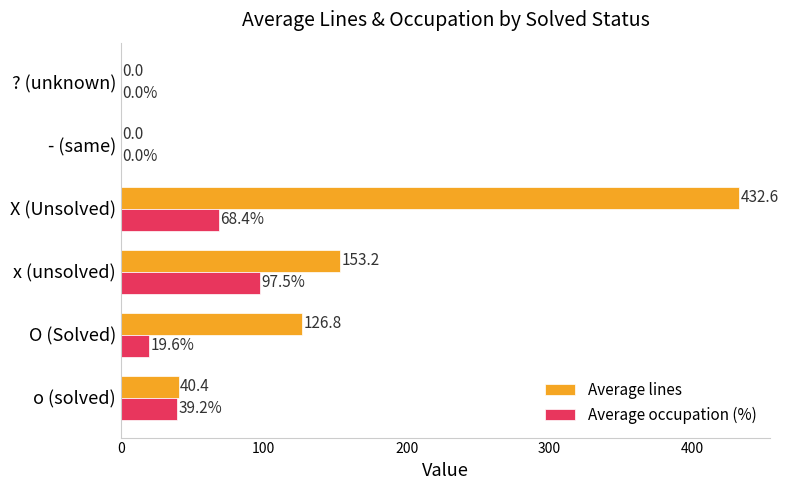

At which category is the sum across all series the highest?

X (Unsolved)